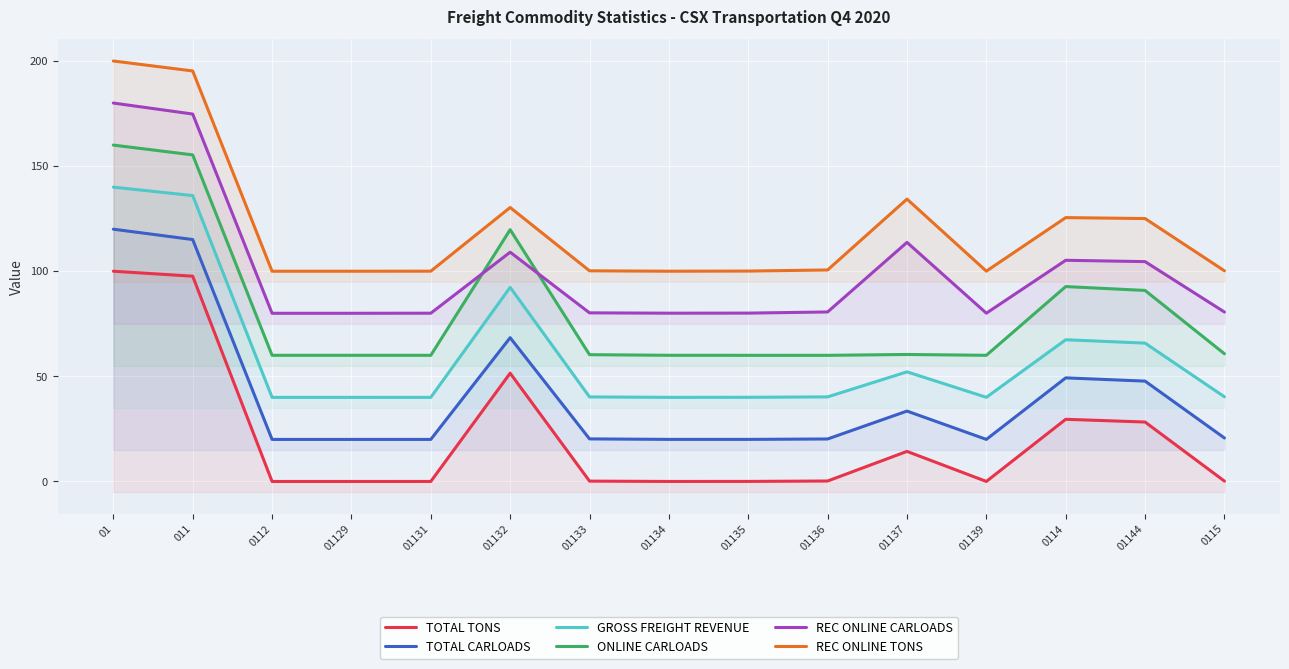

At which label does ONLINE CARLOADS reach its peak?

01